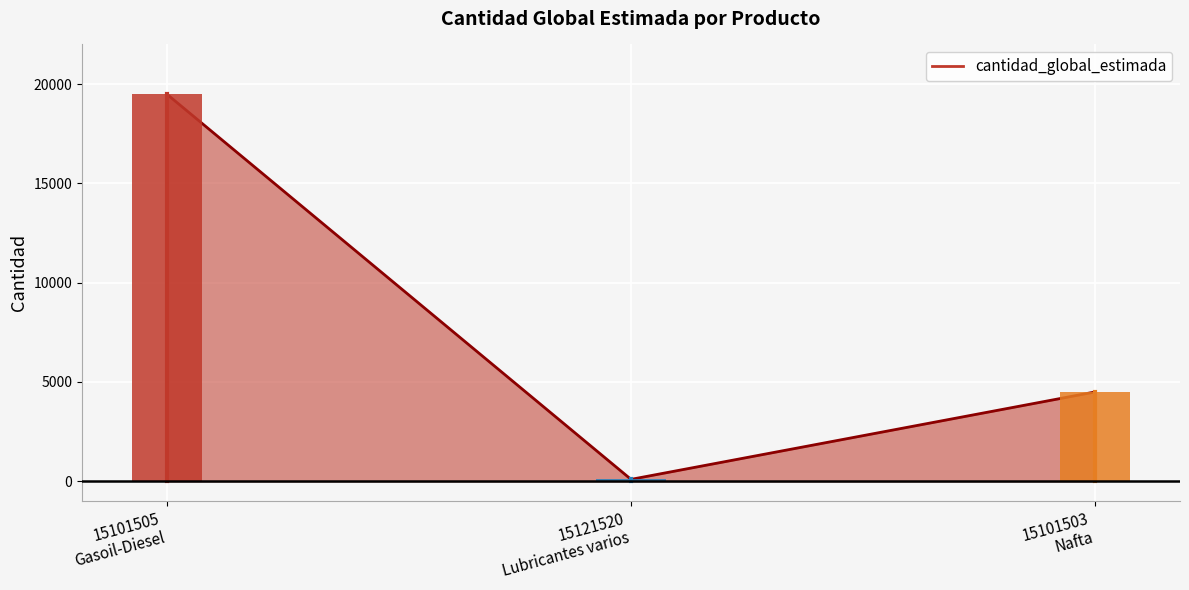

What is the sum of the values at 15121520 and 15101503?

4596